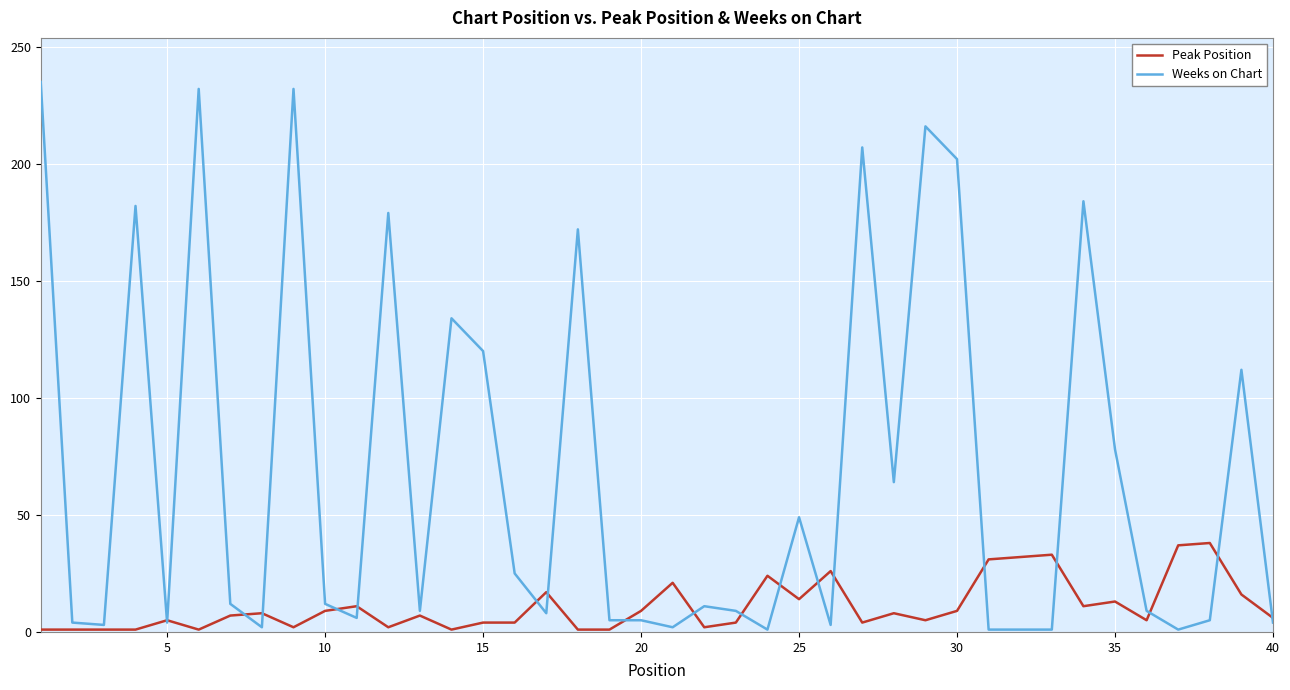

Which series has the largest total across all categories?

Weeks on Chart